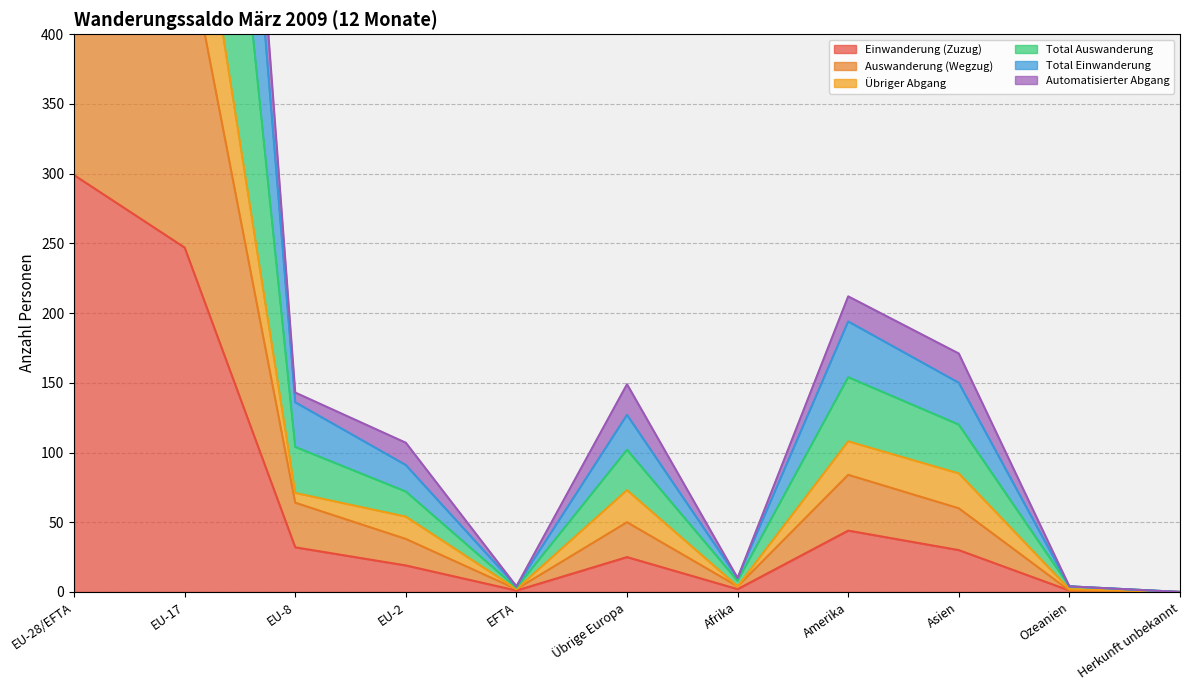

Where does the Übriger Abgang series first go above 71?

EU-28/EFTA